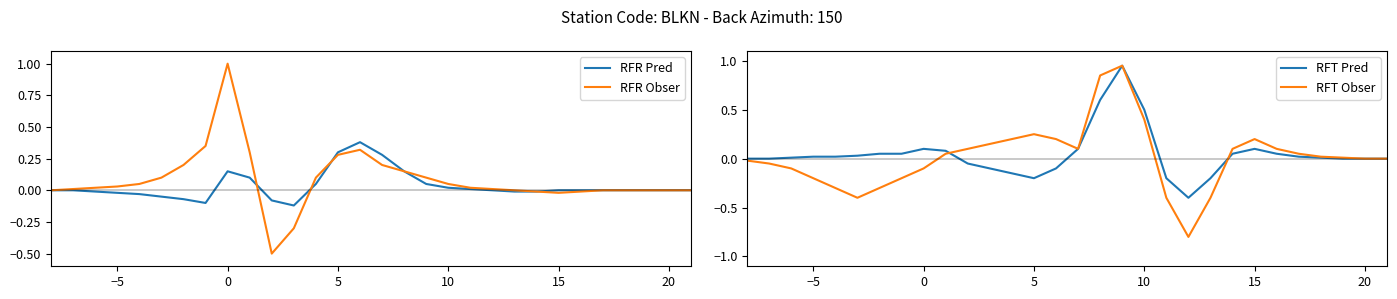

What is the highest value of the RFR Obser series?

1.0